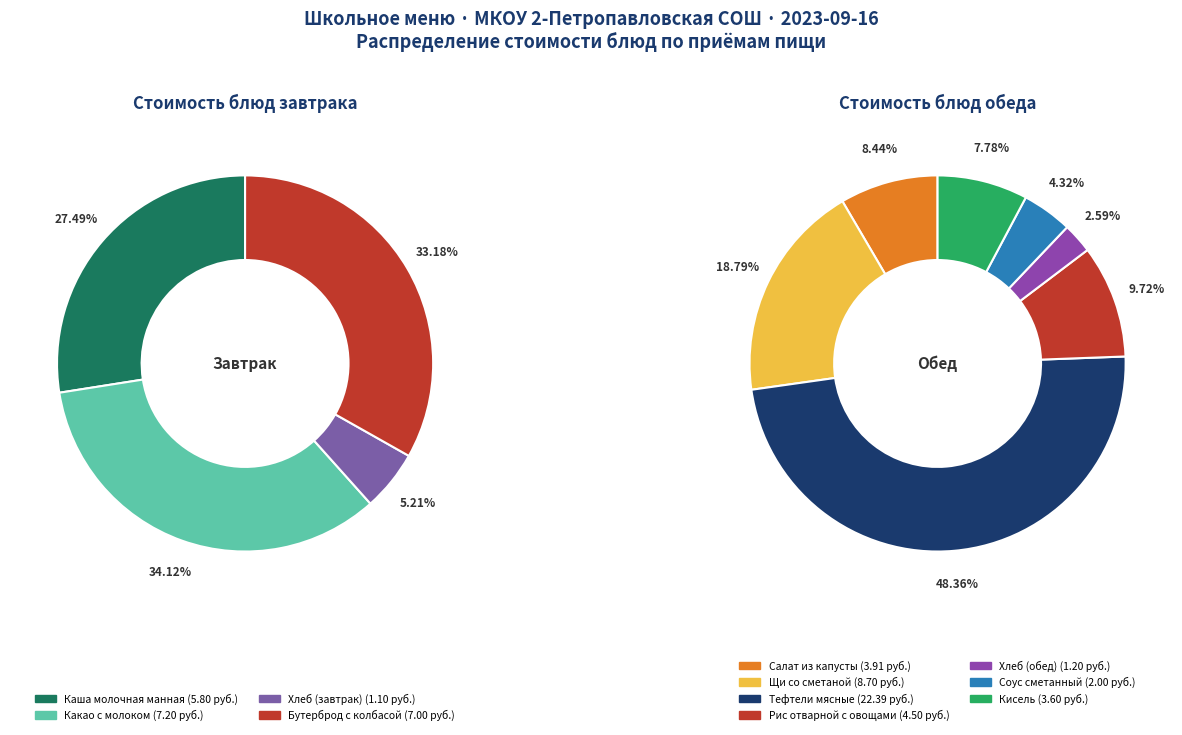

Does Каша молочная манная account for over 50% of the chart?

No